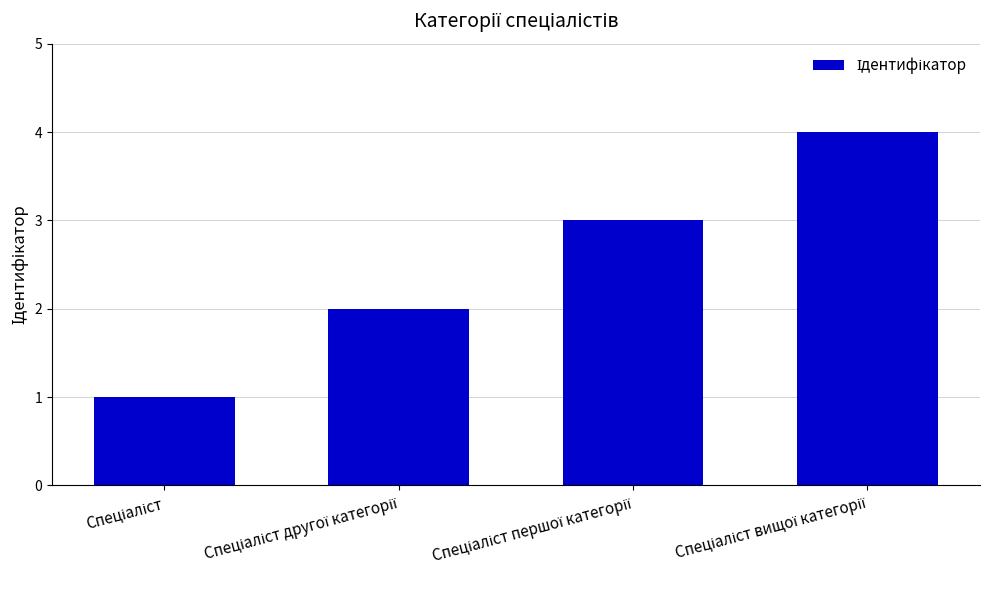

What is the difference between the maximum and minimum values?

3